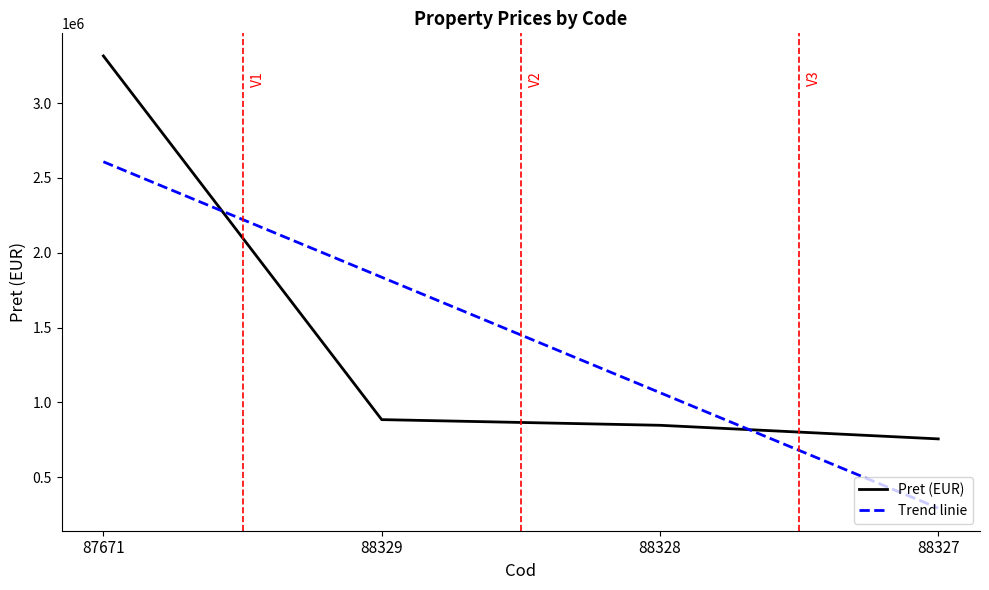

Reading right to left, transcribe all the data shown in this chart.

Pret (EUR): 756728.0	847612.0	885502.0	3315230.0
Trend linie: 294258.6	1065598.2	1836937.8	2608277.4